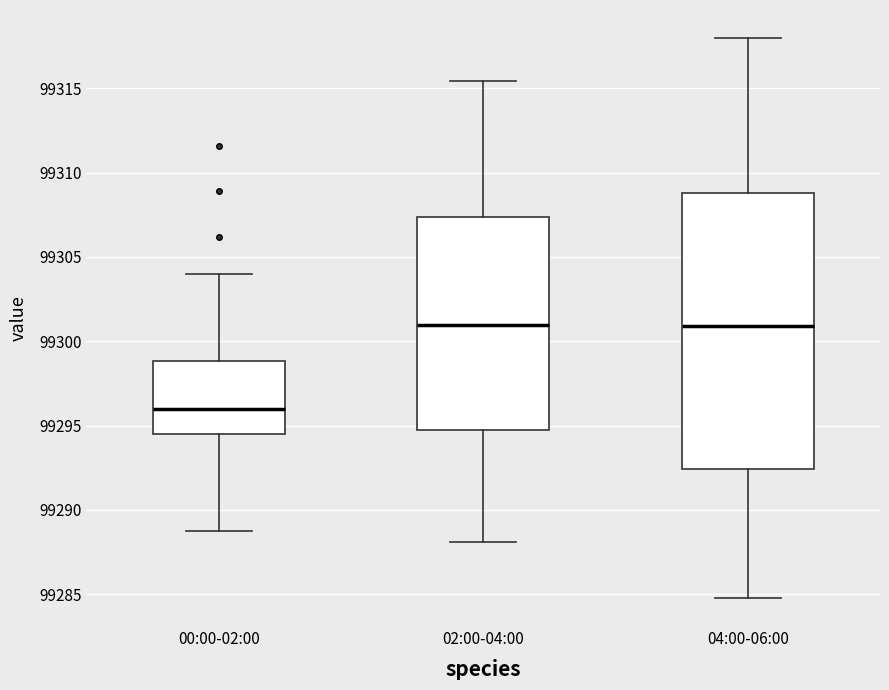

Reading left to right, transcribe this box plot: for each box, give where its median line is, the range the box spans, and where its two whiskers end, as read against the y-axis. The values are not printed on the chart, so give them approximately, as read against the axis.

00:00-02:00: median 99296.0, box 99294.5 to 99299.0, whiskers 99288.5 to 99304.0
02:00-04:00: median 99301.0, box 99294.5 to 99307.5, whiskers 99288.0 to 99315.5
04:00-06:00: median 99301.0, box 99292.5 to 99309.0, whiskers 99285.0 to 99318.0